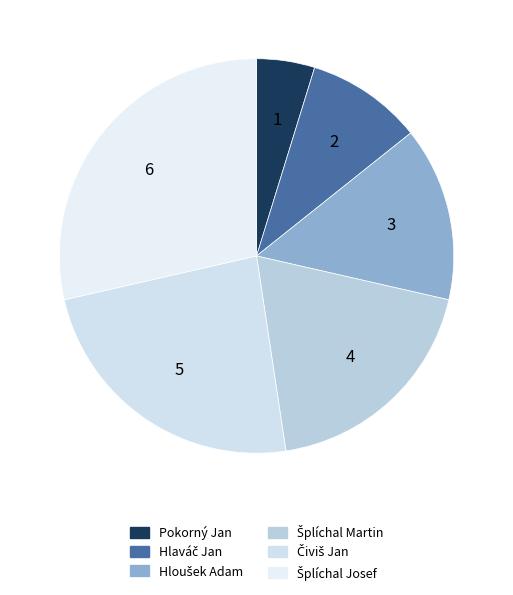

Approximately how many times larger is the value at Pokorný Jan compared to Šplíchal Martin?

0.2